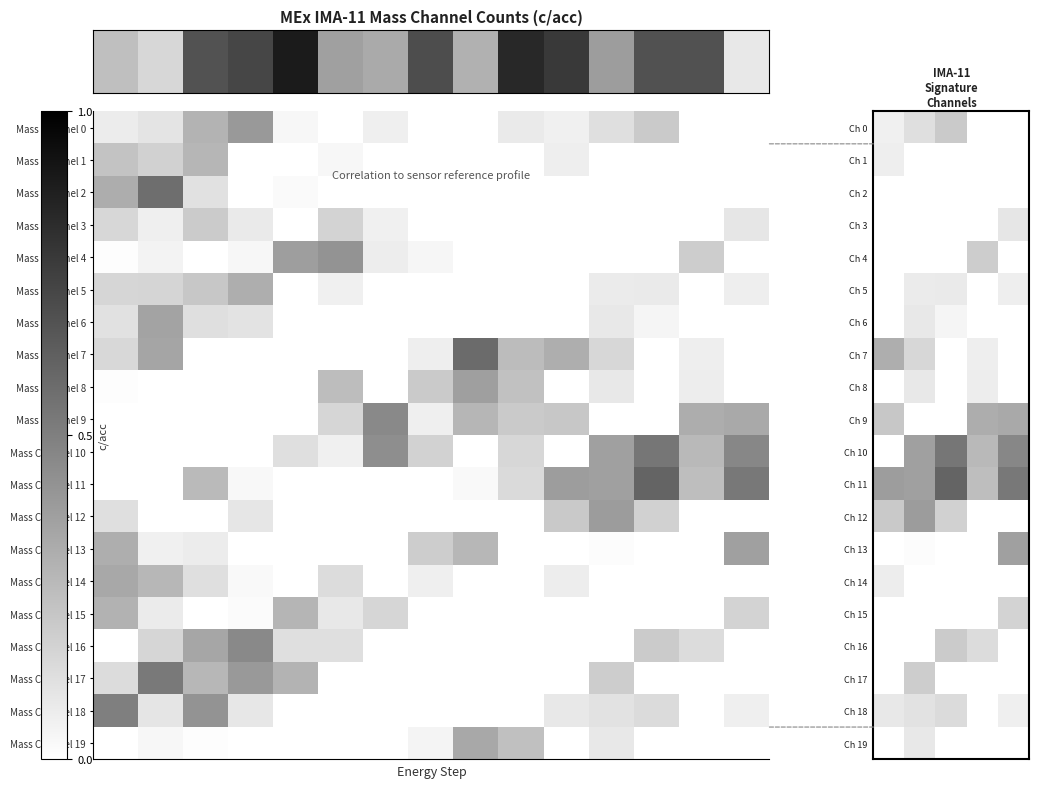

What is the maximum value for Ch 10?

0.5